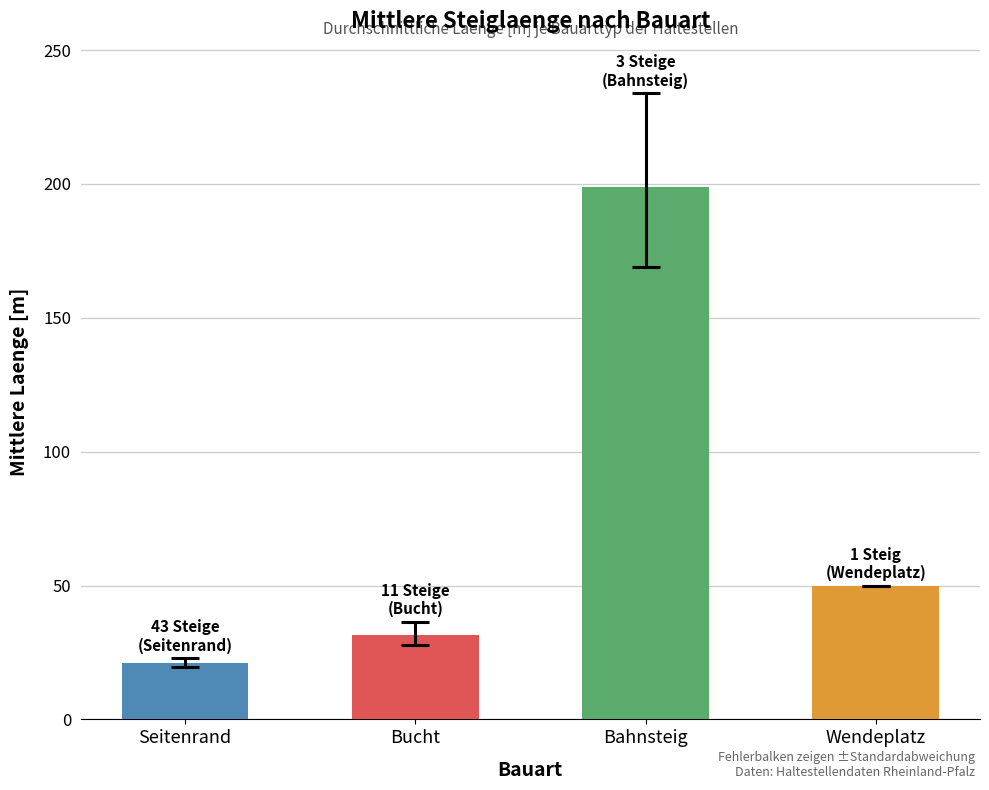

How many data points are less than 50?

2